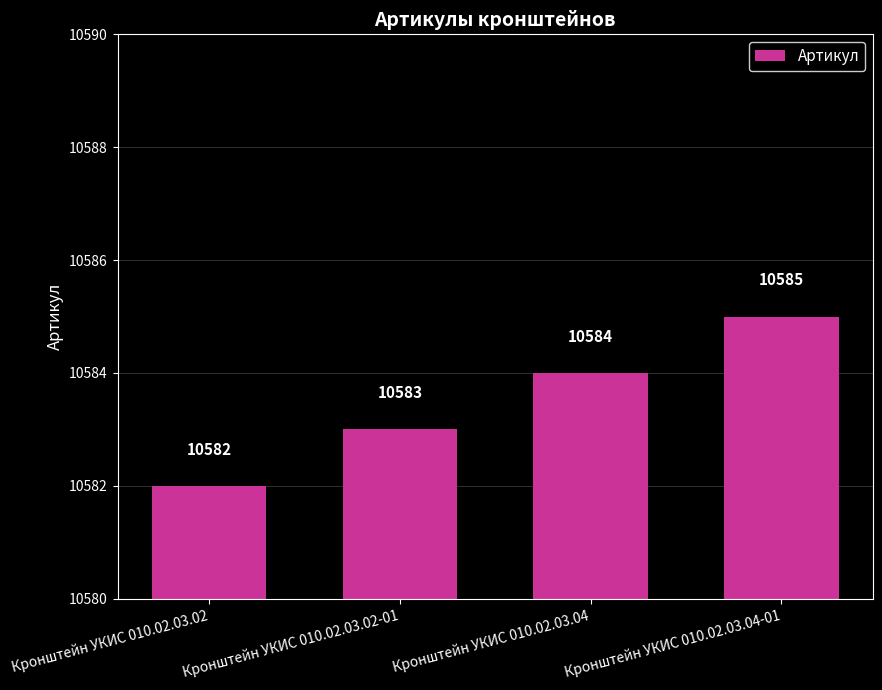

Rank the categories by value from highest to lowest.

Кронштейн УКИС 010.02.03.04-01, Кронштейн УКИС 010.02.03.04, Кронштейн УКИС 010.02.03.02-01, Кронштейн УКИС 010.02.03.02